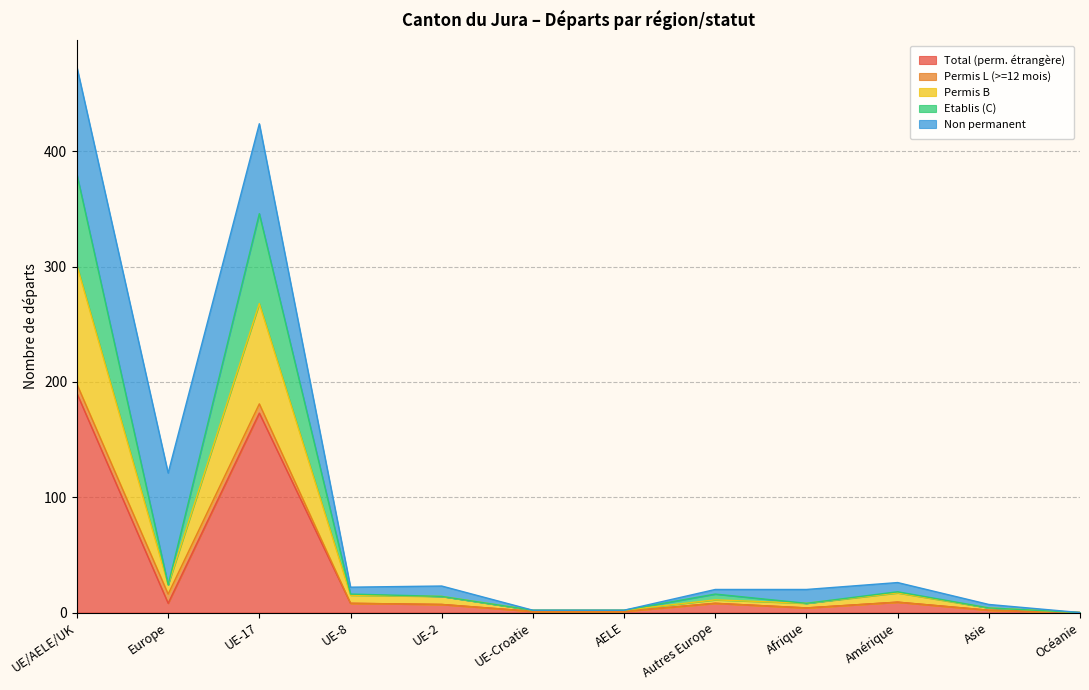

List the labels in order of Permis B value, smallest first.

Océanie, UE-Croatie, AELE, Asie, Afrique, Autres Europe, UE-2, UE-8, Amérique, Europe, UE-17, UE/AELE/UK